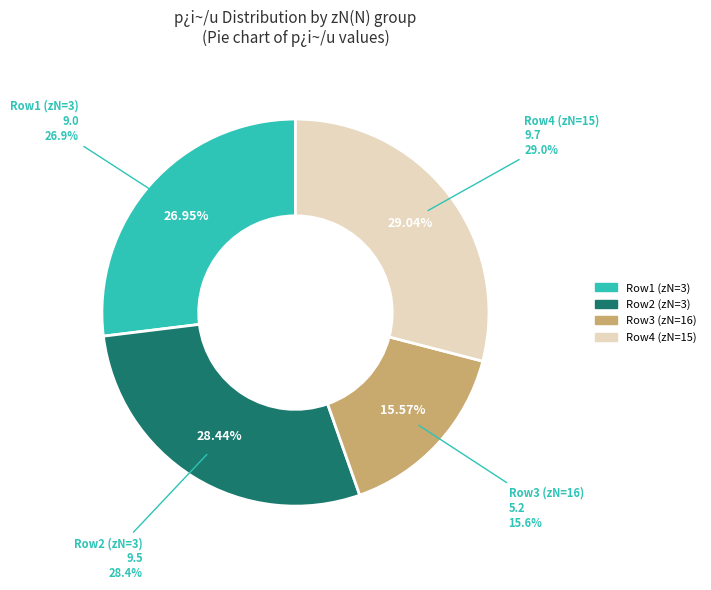

The 3 slice represents 28% of the pie. True or false?

True